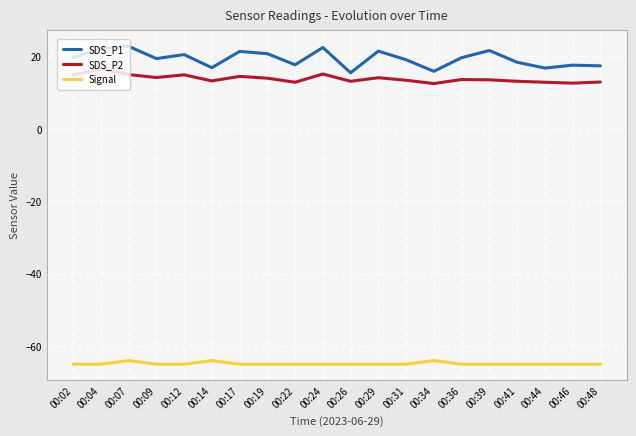

Is this an area chart (filled region under the line)?

No